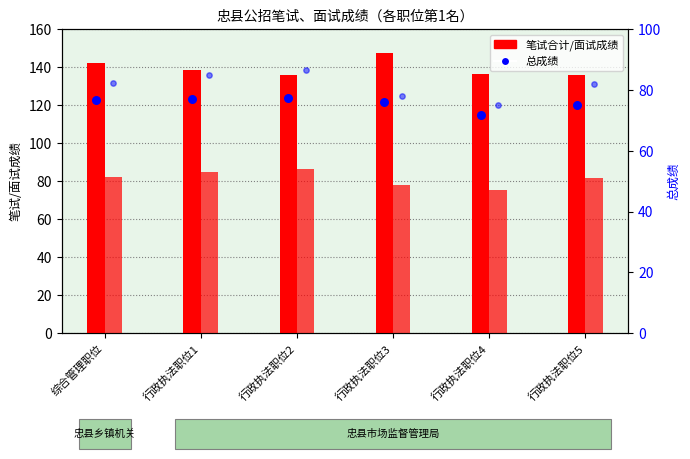

Which series reaches the maximum Y coordinate?

笔试合计